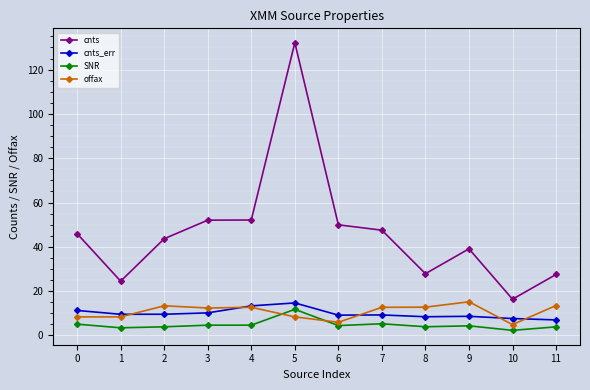

Is it true that SNR equals 3.9 at 11?

True